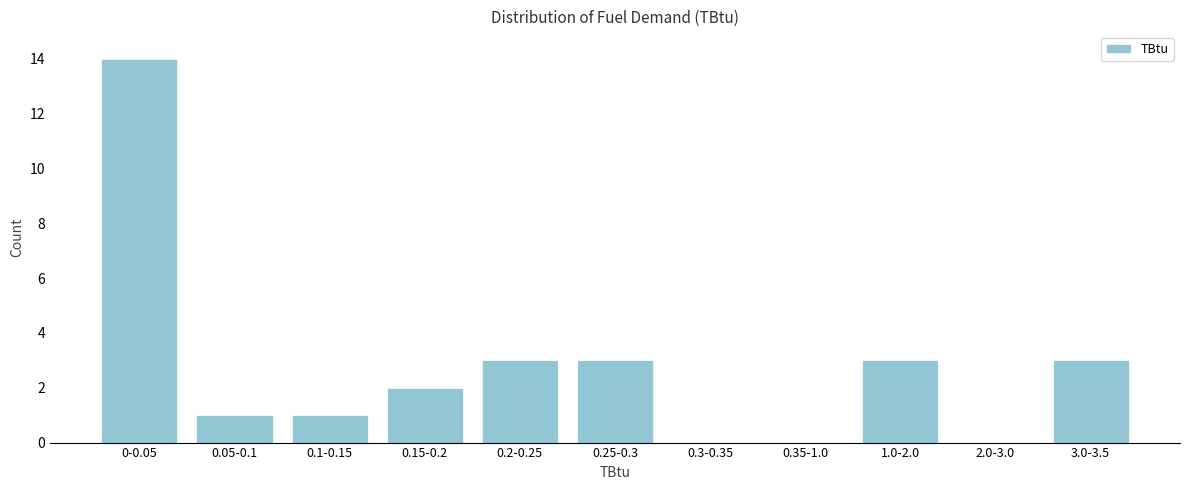

Reading left to right, list all the values displayed in this chart.

0-0.05=14	0.05-0.1=1	0.1-0.15=1	0.15-0.2=2	0.2-0.25=3	0.25-0.3=3	0.3-0.35=0	0.35-1.0=0	1.0-2.0=3	2.0-3.0=0	3.0-3.5=3